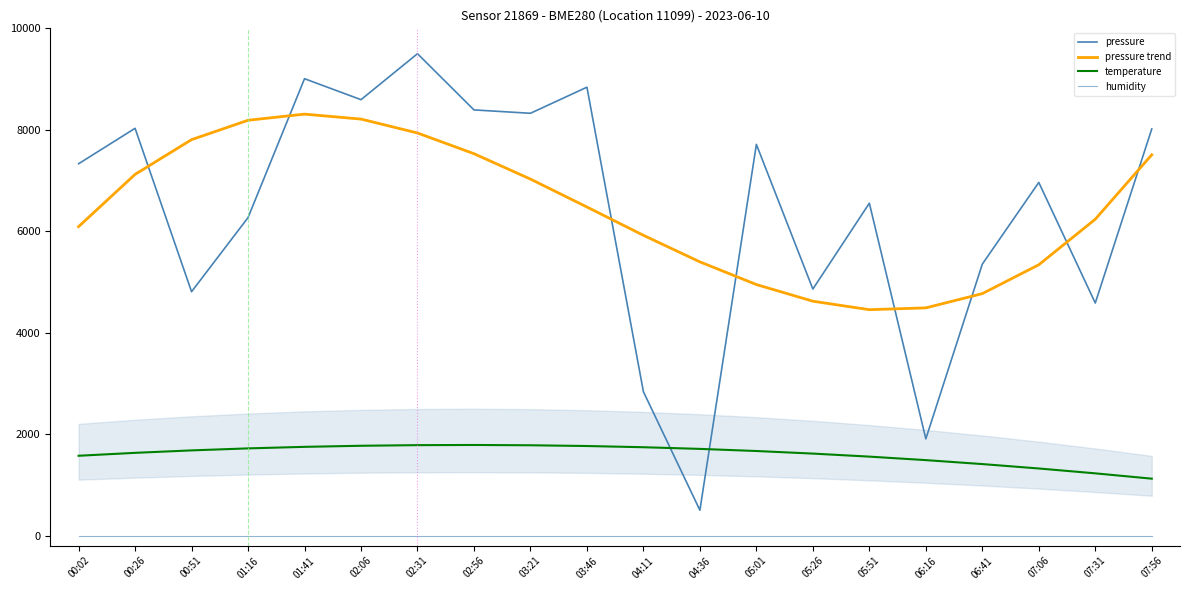

What is the value of the pressure point at the 3rd from the left?

4807.5